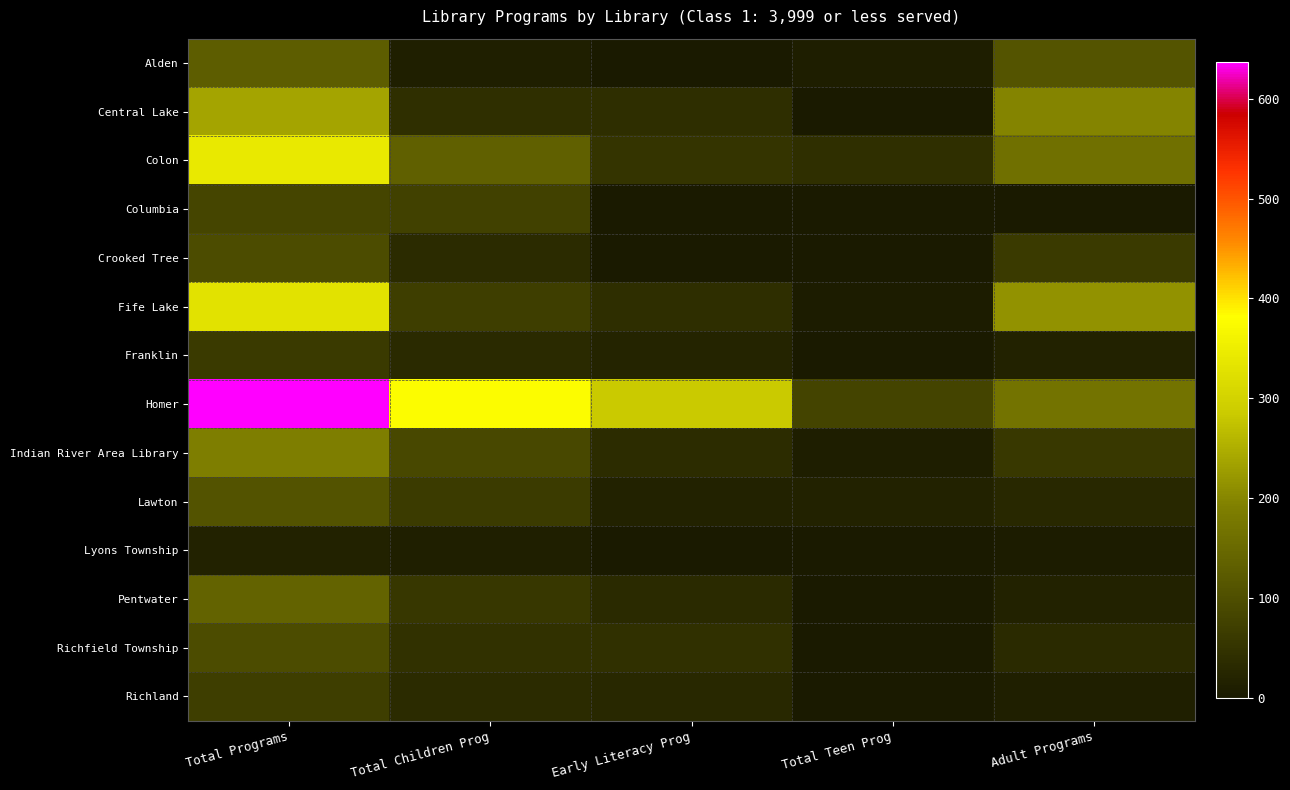

What is the difference between the highest and lowest values at Adult Programs?

213